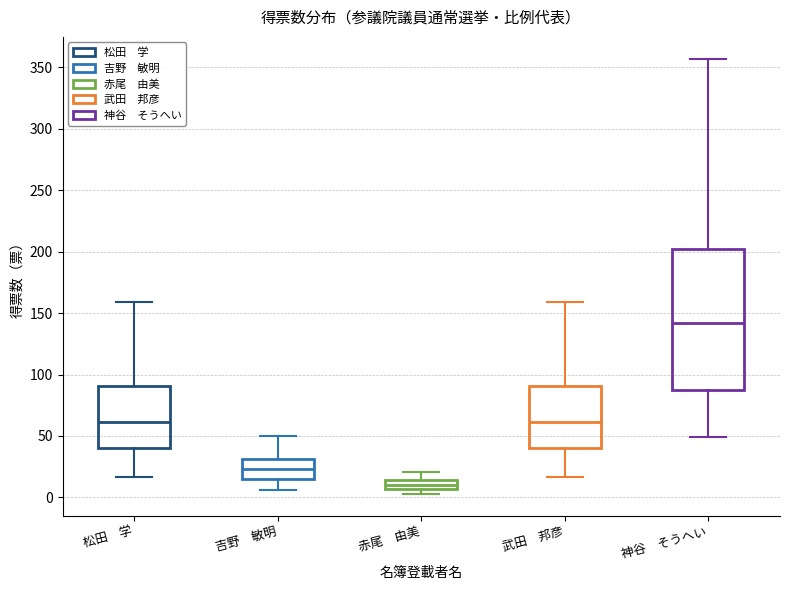

Which box has the lowest median line?

赤尾 由美